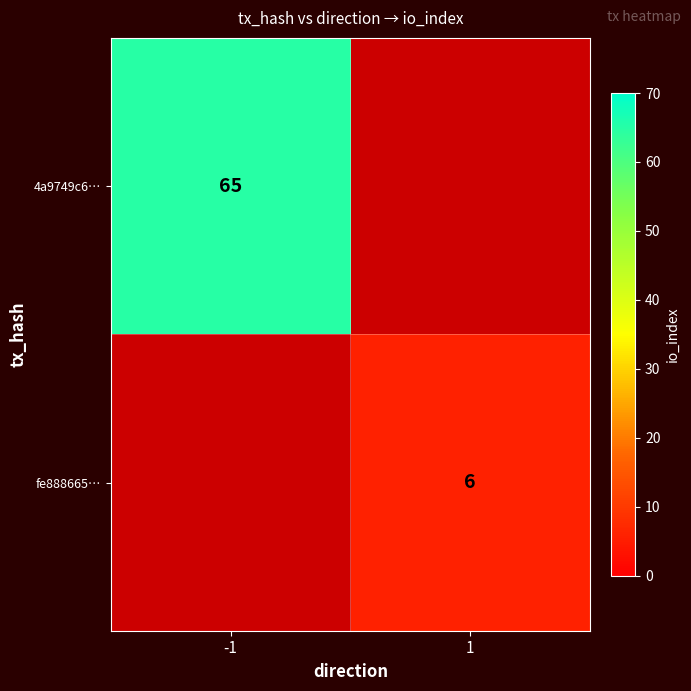

True or false: 4a9749c6… has a value of 65 at -1.

True